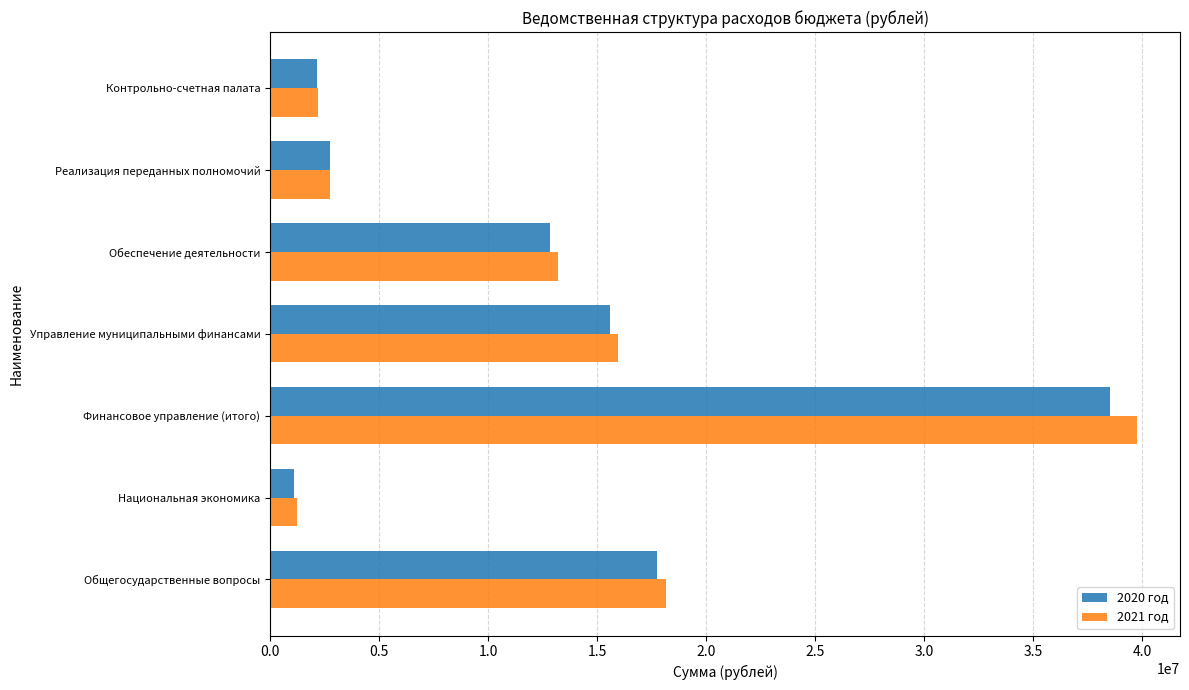

What is the sum of all 2021 год values?

93231369